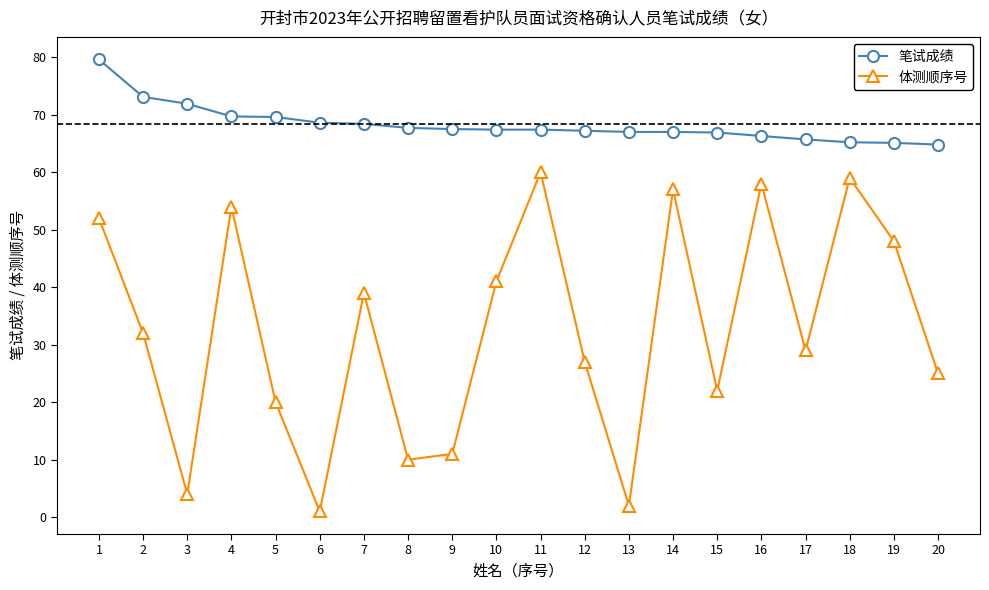

Is it true that 笔试成绩 equals 92.3 at 8?

False